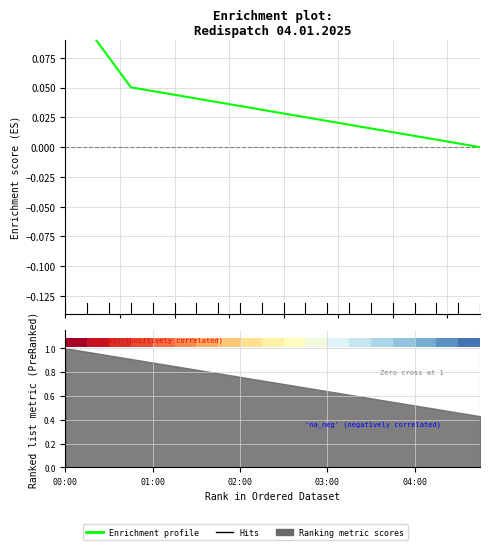

What is the difference between the second highest and minimum values?

0.1